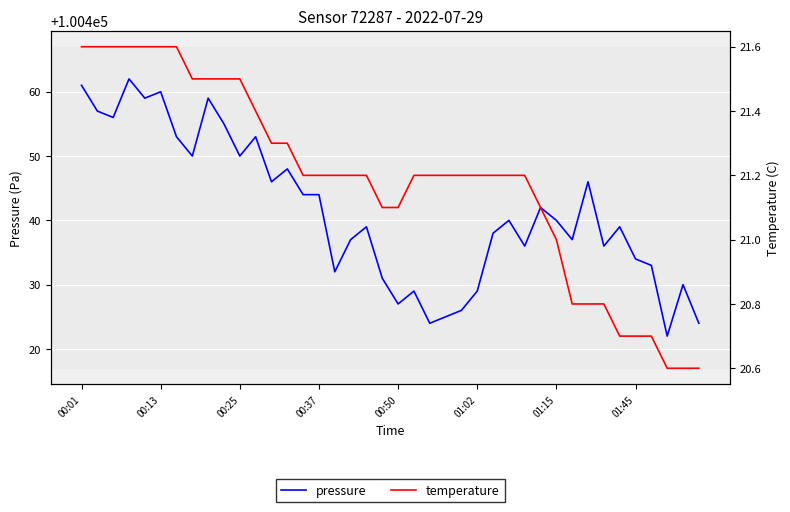

Where does the temperature series first go above 21?

00:01